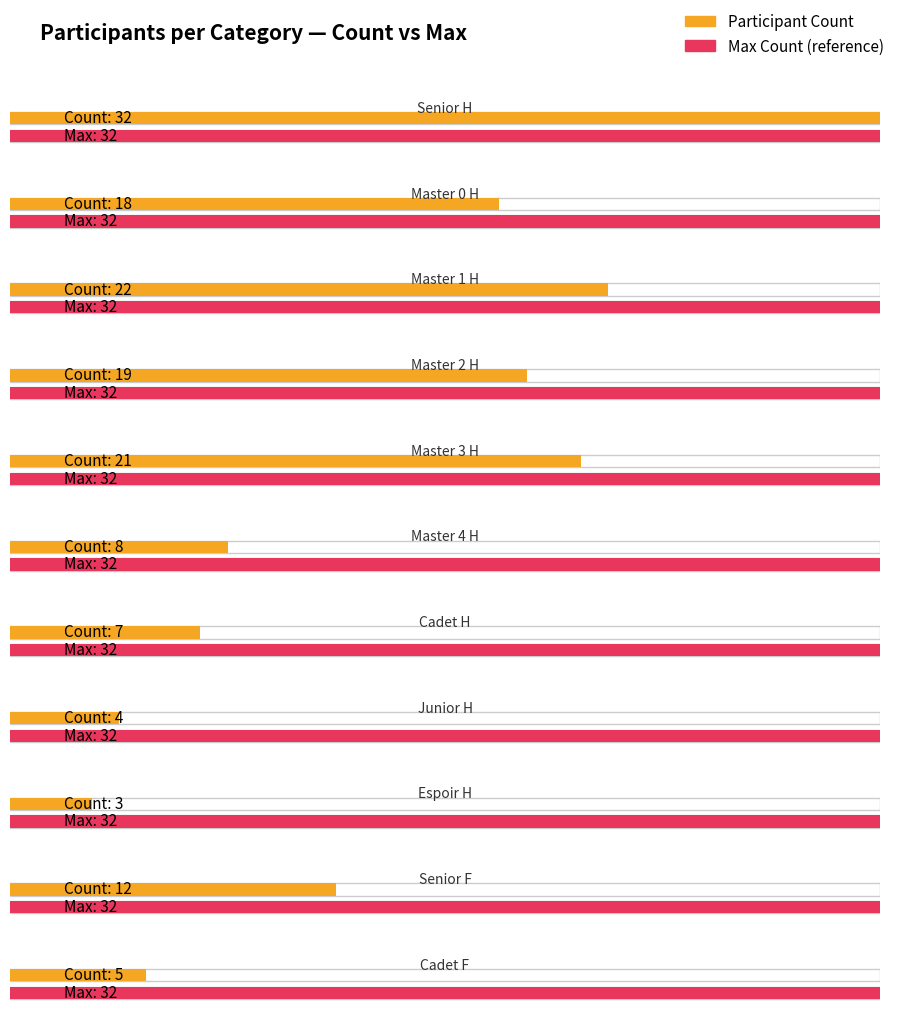

What is the difference between the second highest and second lowest values?

18